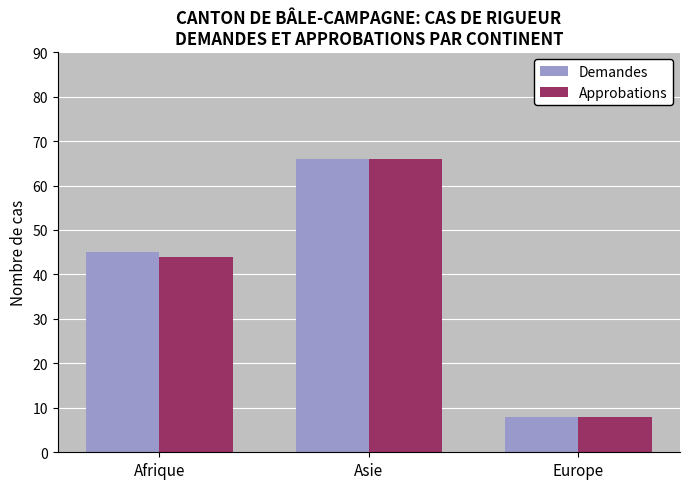

What is the value of the Approbations bar at the 3rd from the left?

8